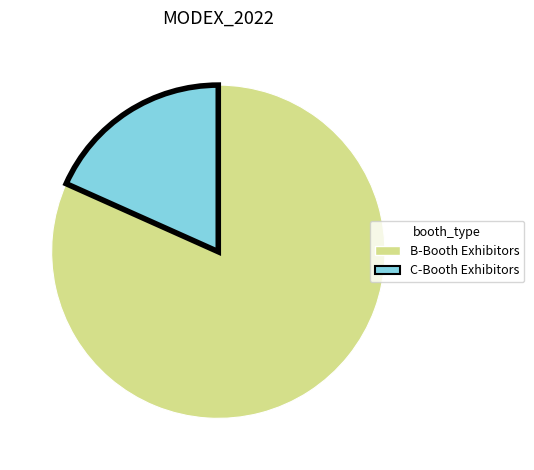

What is the ratio of the value at B-Booth Exhibitors to the value at C-Booth Exhibitors?

4.5